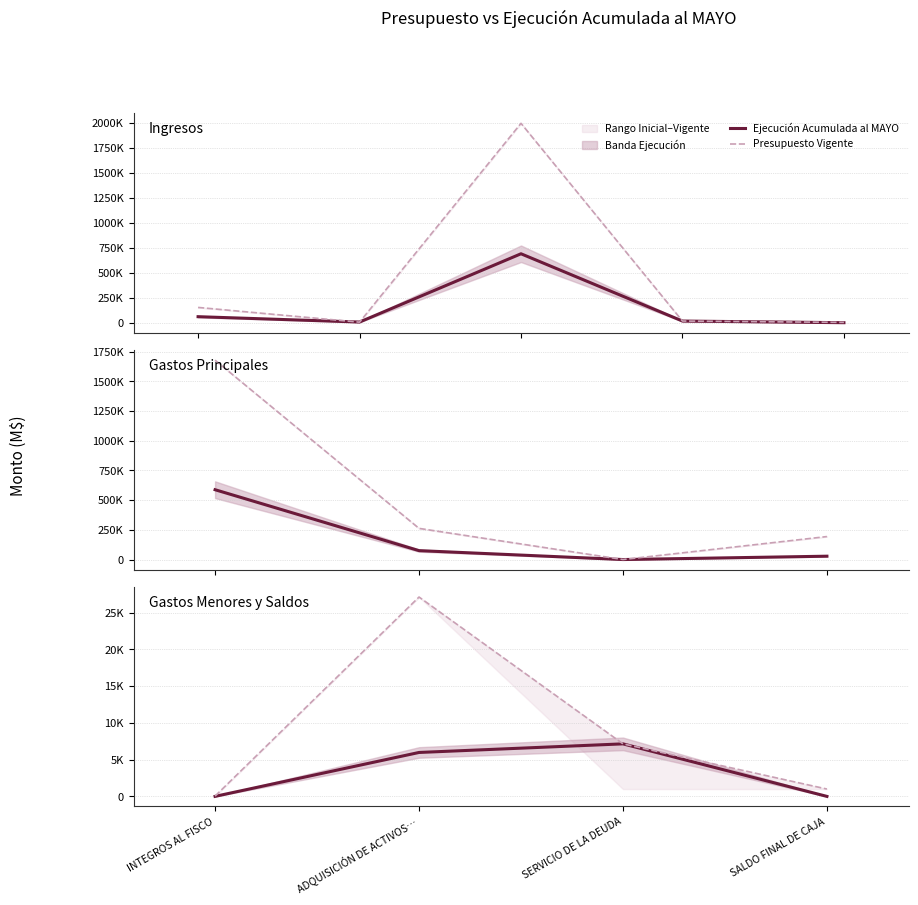

At which label does Ejecución Acumulada al MAYO first exceed 5979?

SERVICIO DE LA DEUDA